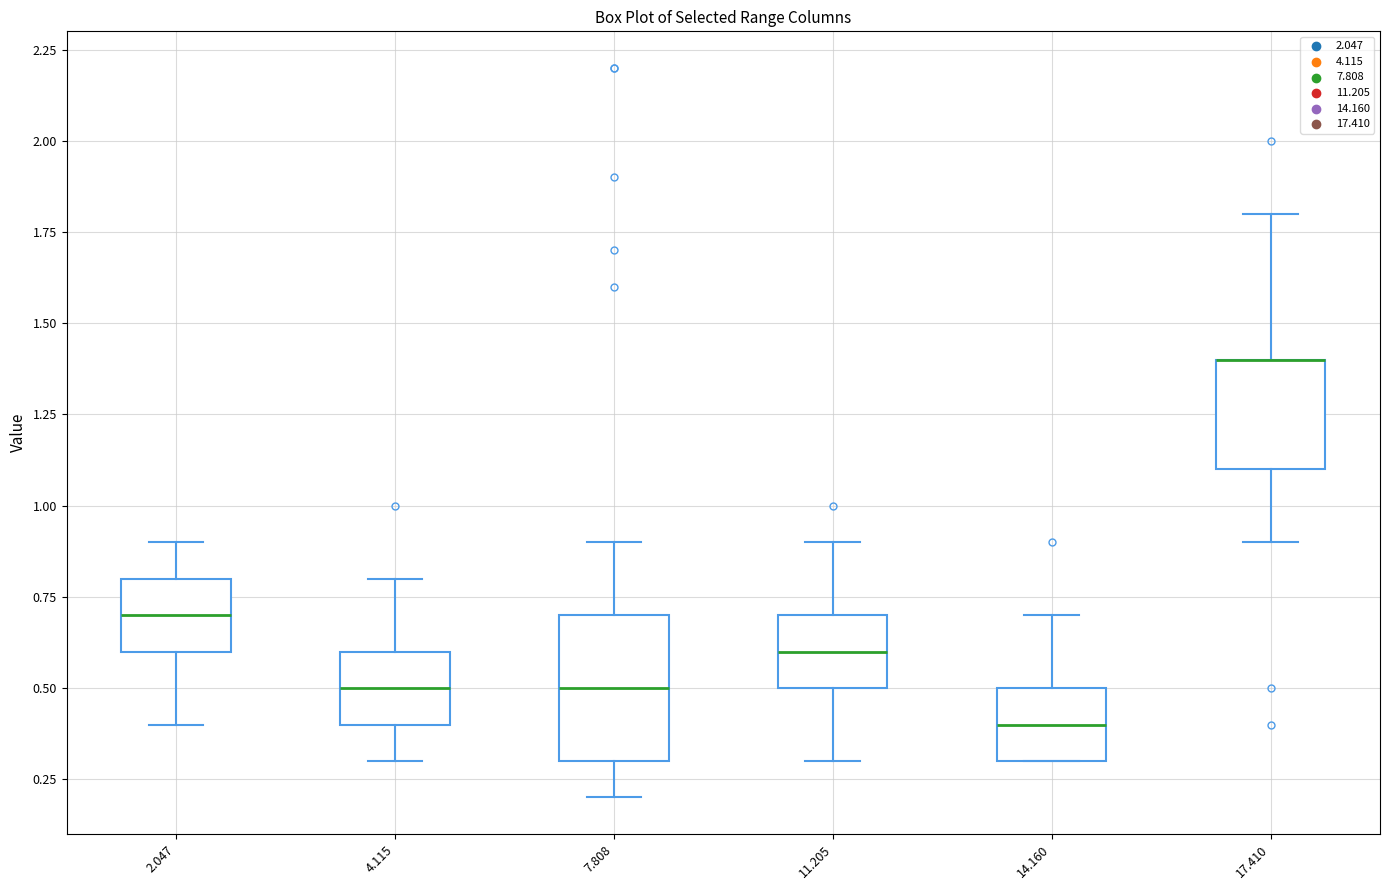

Reading left to right, transcribe this box plot: for each box, give where its median line is, the range the box spans, and where its two whiskers end, as read against the y-axis. The values are not printed on the chart, so give them approximately, as read against the axis.

2.047: median 0.7, box 0.6 to 0.8, whiskers 0.4 to 0.9
4.115: median 0.5, box 0.4 to 0.6, whiskers 0.3 to 0.8
7.808: median 0.5, box 0.3 to 0.7, whiskers 0.2 to 0.9
11.205: median 0.6, box 0.5 to 0.7, whiskers 0.3 to 0.9
14.160: median 0.4, box 0.3 to 0.5, whiskers 0.3 to 0.7
17.410: median 1.4 (drawn on the box's upper edge), box 1.1 to 1.4, whiskers 0.9 to 1.8